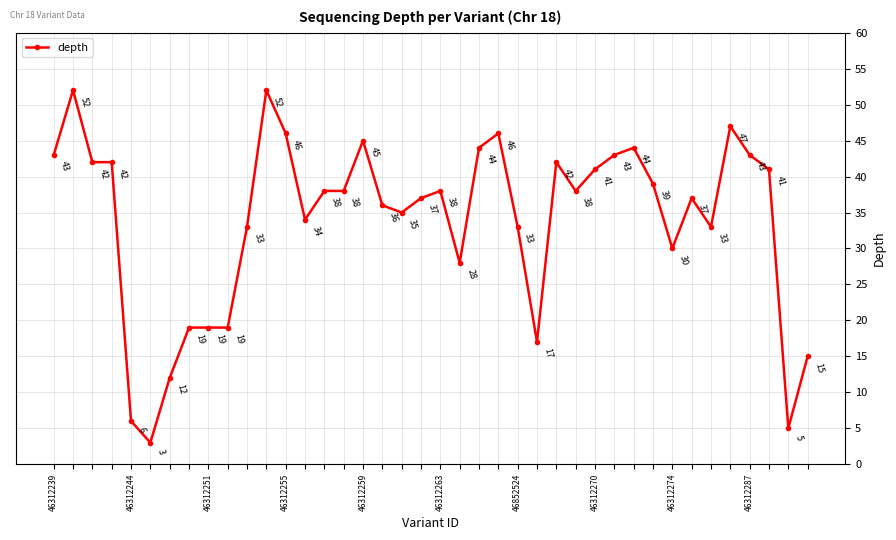

Reading right to left, list all the values displayed in this chart.

15	5	41	43	47	33	37	30	39	44	43	41	38	42	17	33	46	44	28	38	37	35	36	45	38	38	34	46	52	33	19	19	19	12	3	6	42	42	52	43